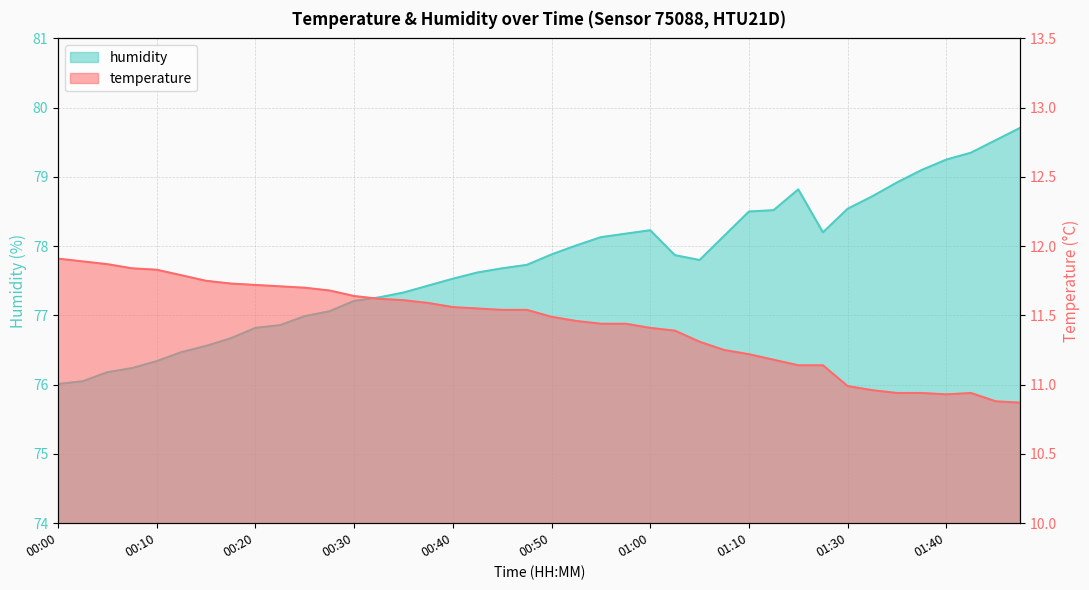

What is the minimum value for temperature?

10.9